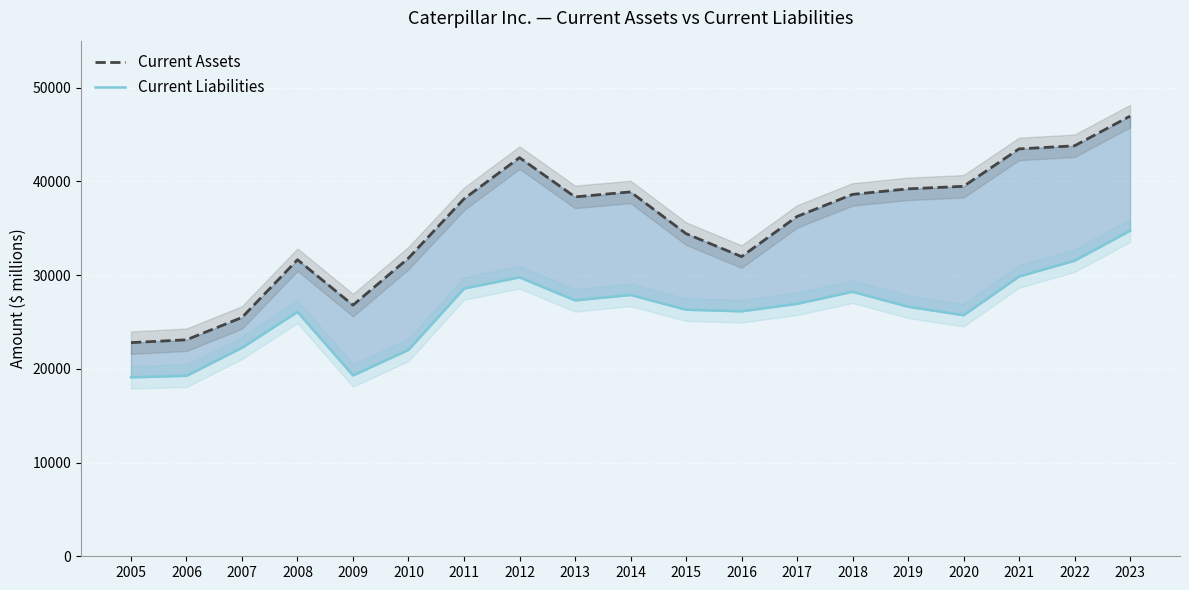

Which series has the largest range (max minus min)?

Current Assets